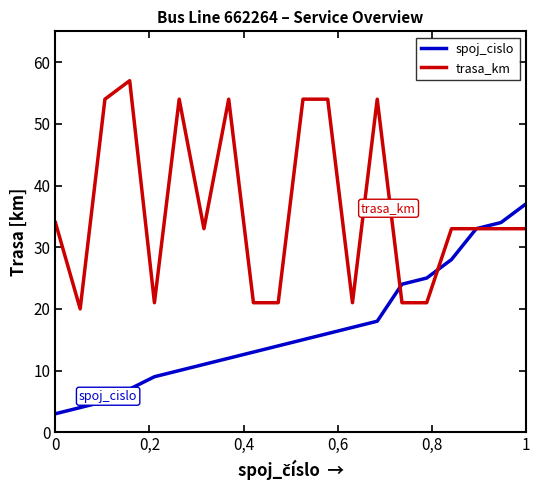

Rank the series by their average value, from lowest to highest.

spoj_cislo, trasa_km